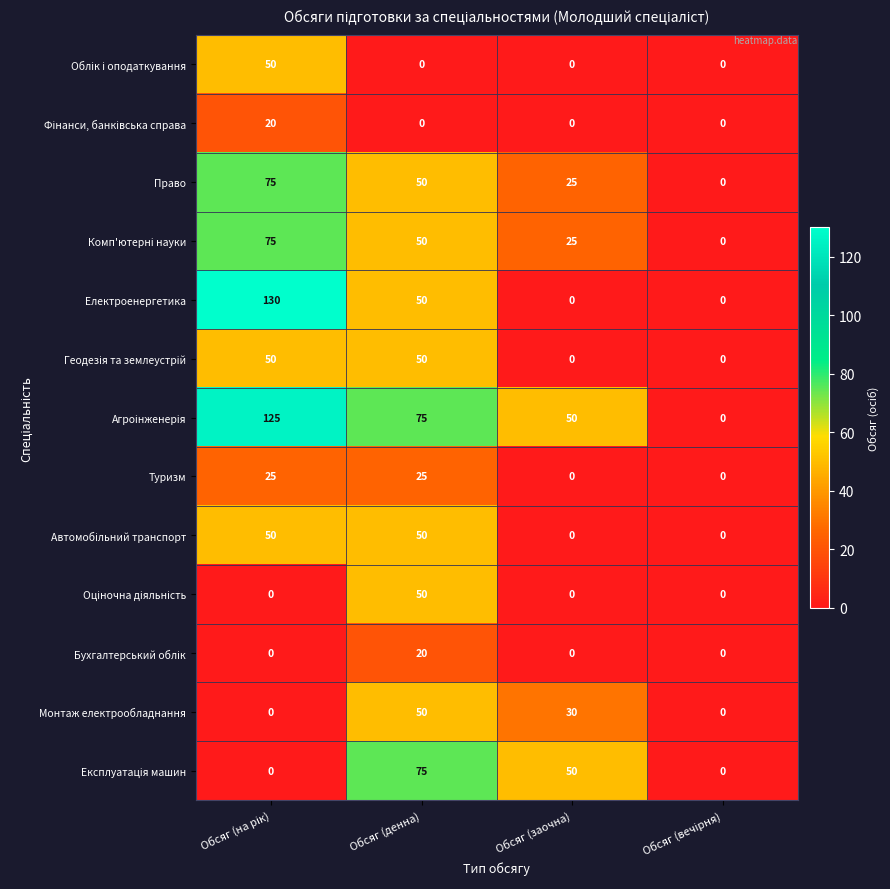

How many Електроенергетика values are between 0 and 130?

4